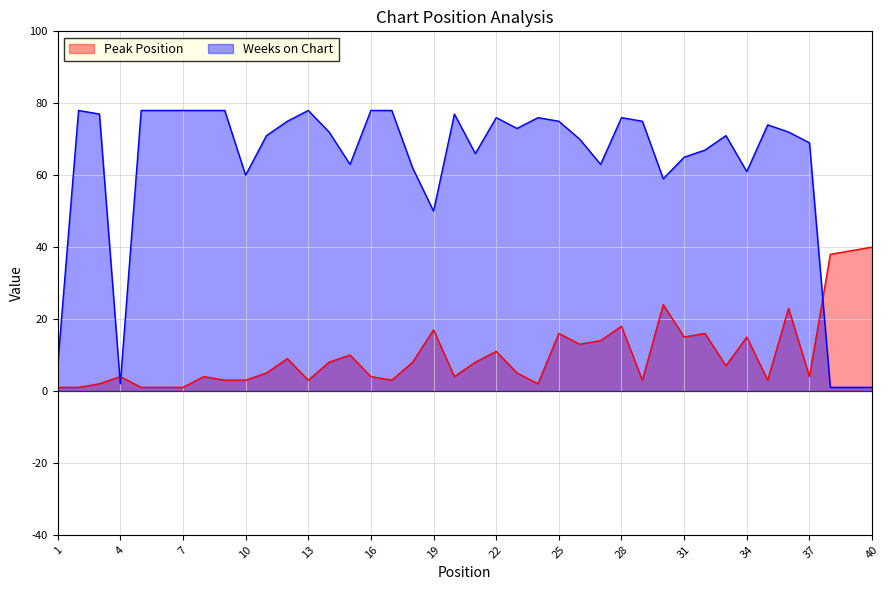

Rank the series by their average value, from lowest to highest.

Peak Position, Weeks on Chart